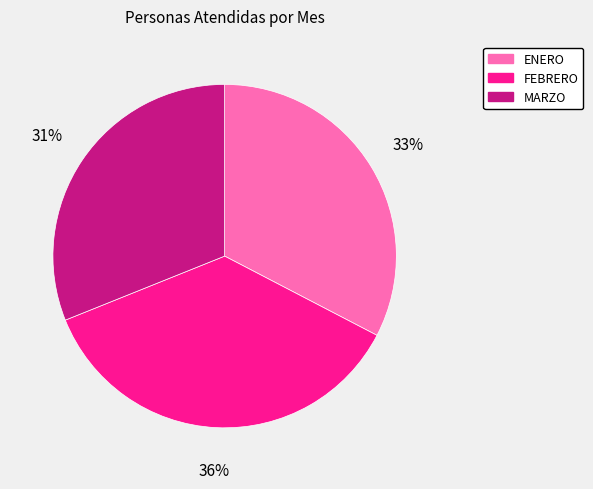

Combined, do FEBRERO and MARZO account for over 50%?

Yes